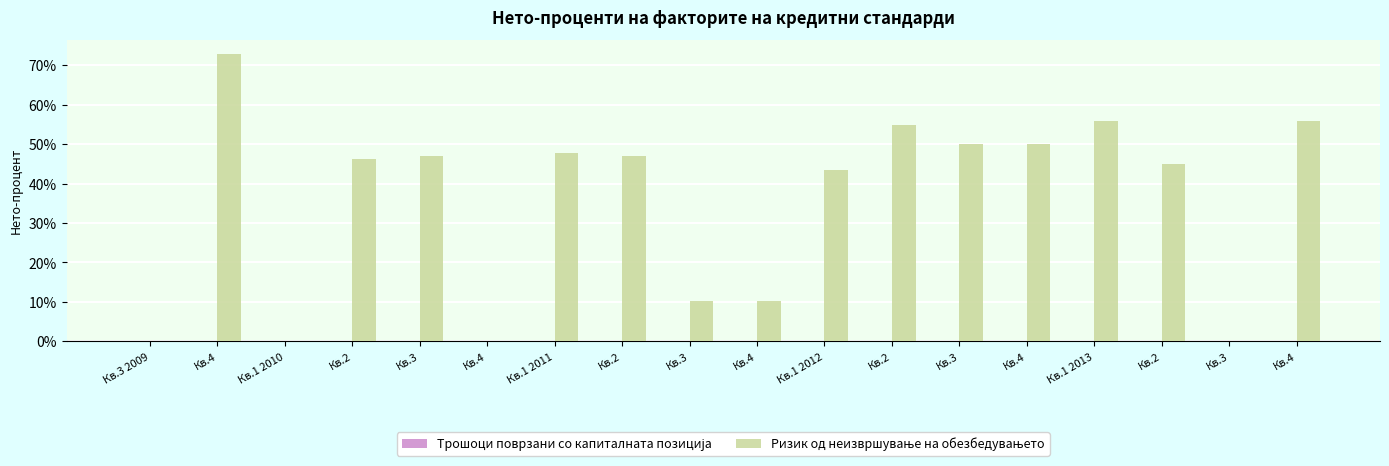

Reading left to right, transcribe all the data shown in this chart.

Трошоци поврзани со капиталната позиција: Кв.3 2009=0.0	Кв.4=0.0	Кв.1 2010=0.0	Кв.2=0.0	Кв.3=0.0	Кв.4=0.0	Кв.1 2011=0.0	Кв.2=0.0	Кв.3=0.0	Кв.4=0.0	Кв.1 2012=0.0	Кв.2=0.0	Кв.3=0.0	Кв.4=0.0	Кв.1 2013=0.0	Кв.2=0.0	Кв.3=0.0	Кв.4=0.0
Ризик од неизвршување на обезбедувањето: Кв.3 2009=0.0	Кв.4=72.7	Кв.1 2010=0.0	Кв.2=46.3	Кв.3=47.0	Кв.4=0.0	Кв.1 2011=47.7	Кв.2=46.9	Кв.3=10.3	Кв.4=10.2	Кв.1 2012=43.3	Кв.2=54.9	Кв.3=50.1	Кв.4=50.0	Кв.1 2013=55.8	Кв.2=44.9	Кв.3=0.0	Кв.4=55.9